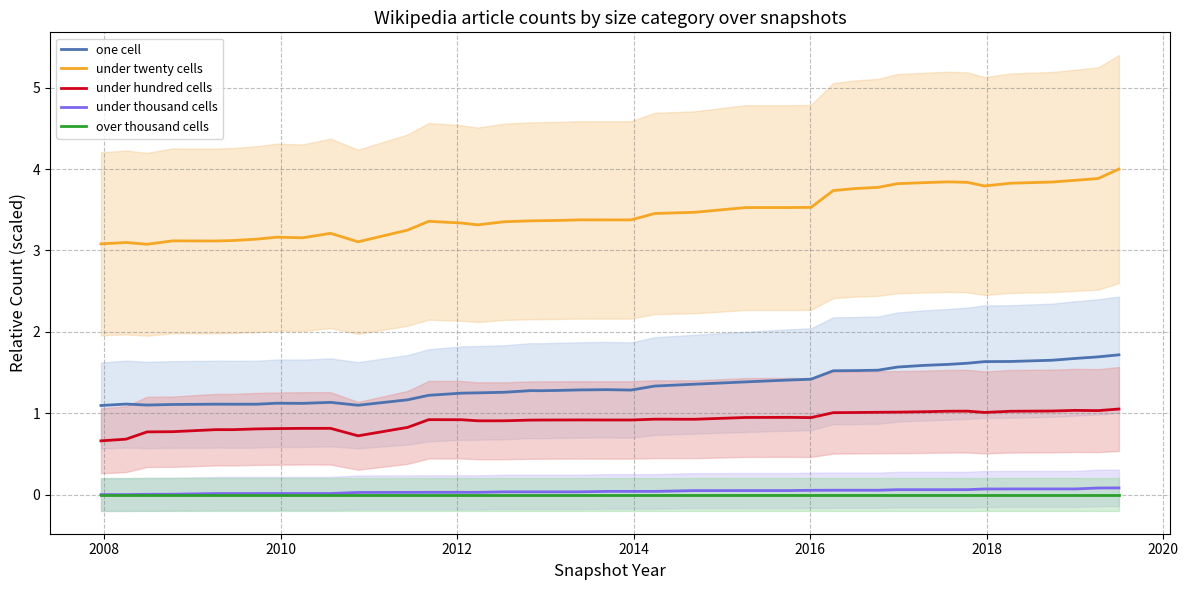

What is the highest value of the under hundred cells series?

1.1